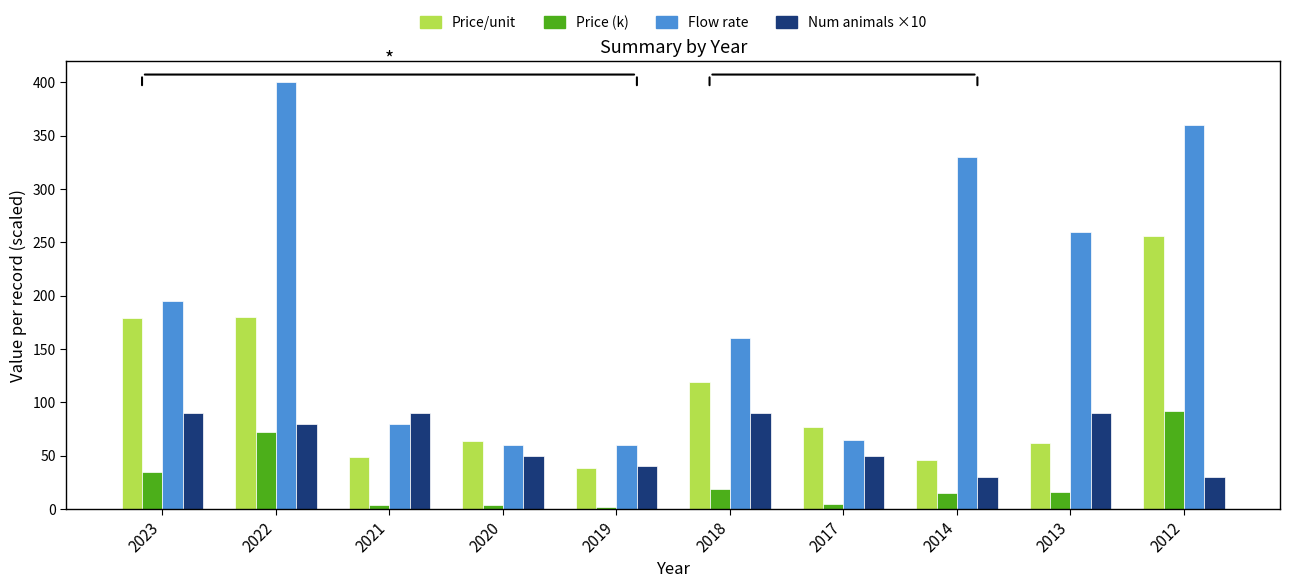

Which category has the highest value across all series?

2022